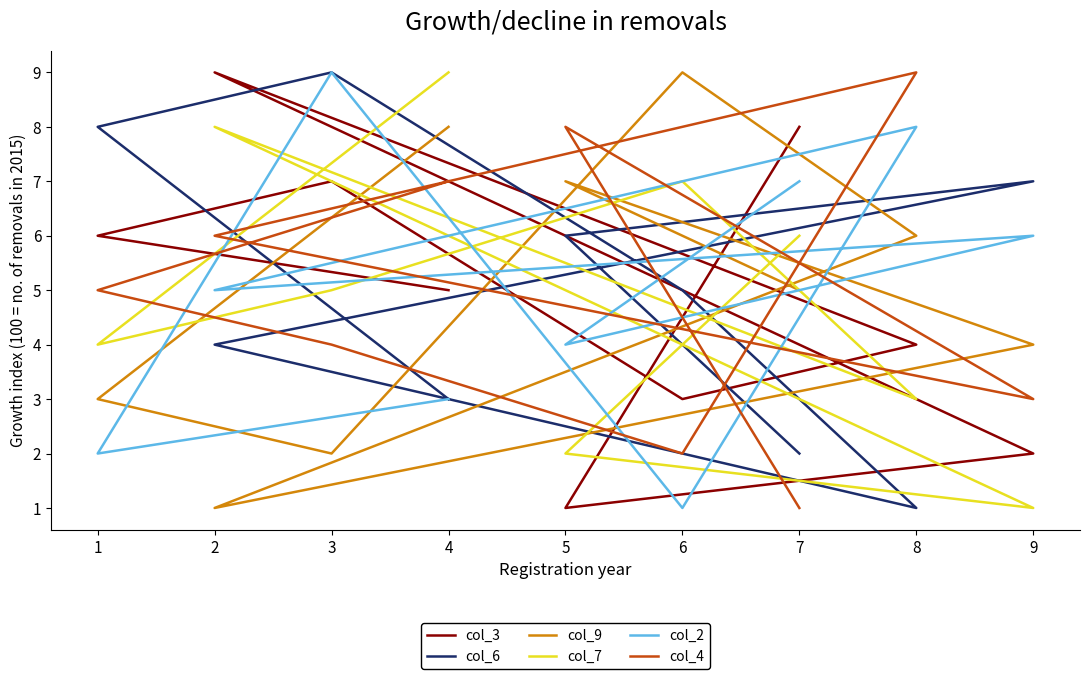

What is the highest value of the col_9 series?

9